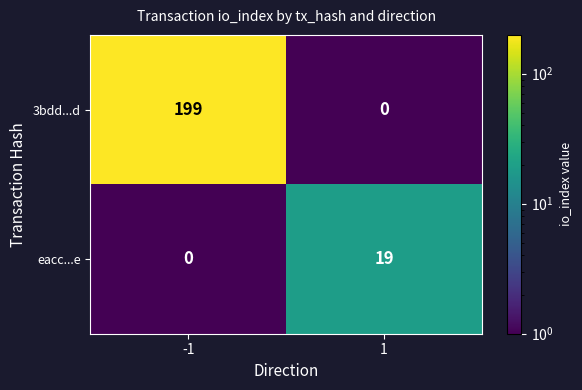

What is the total value across all series at -1?

199